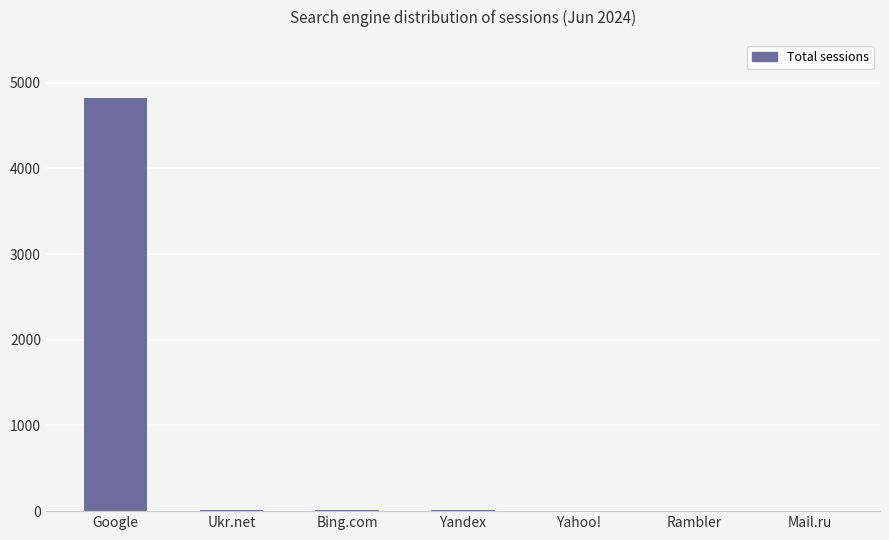

Count the number of data series in this chart.

1